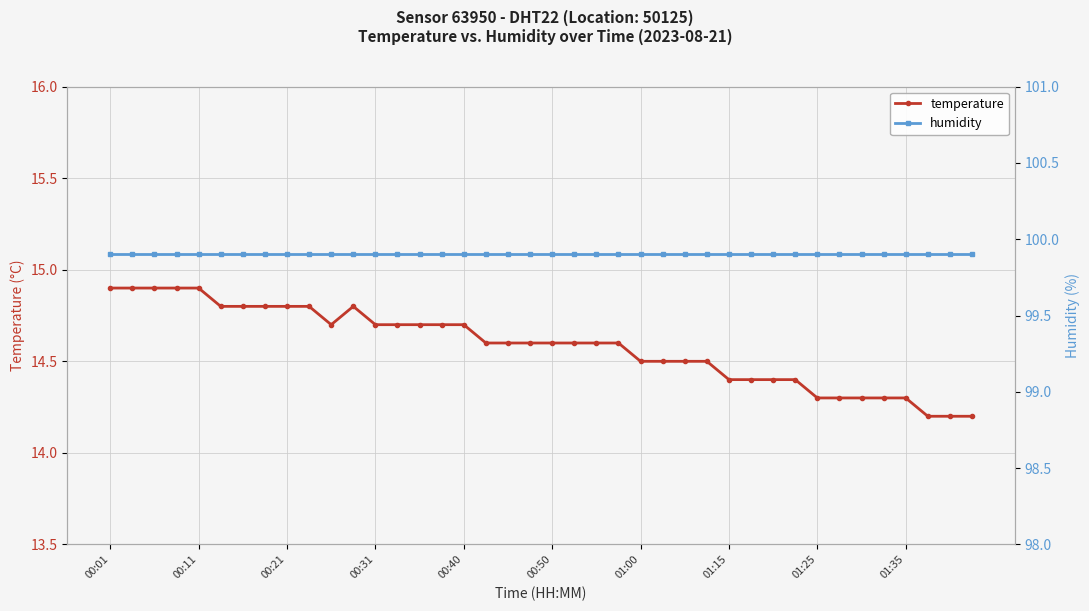

True or false: temperature has a value of 18.5 at 38.

False